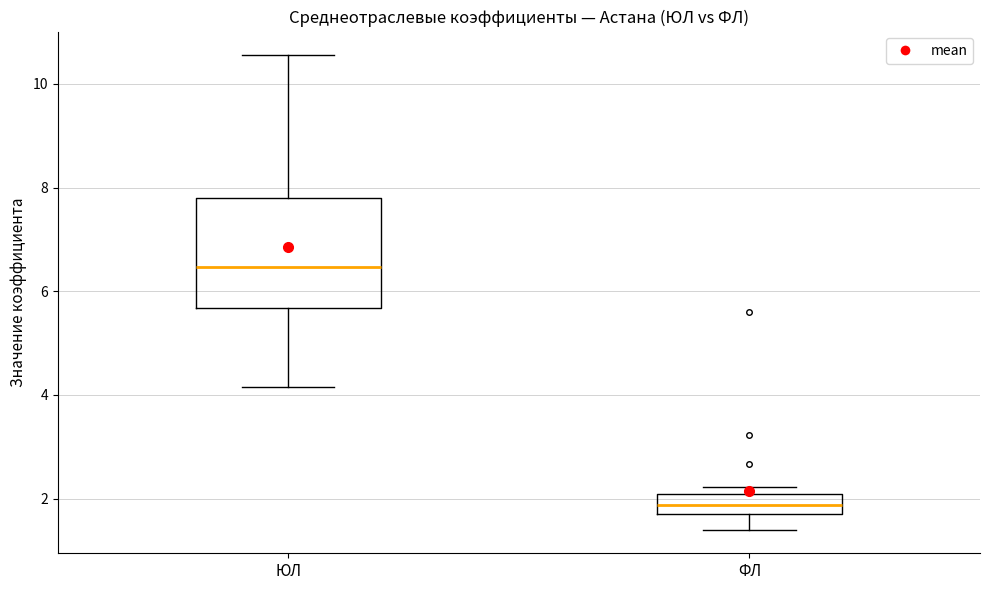

Where is the lower edge of the box for ФЛ on the y-axis? The values are not printed on the chart, so give them approximately, as read against the axis.

1.6